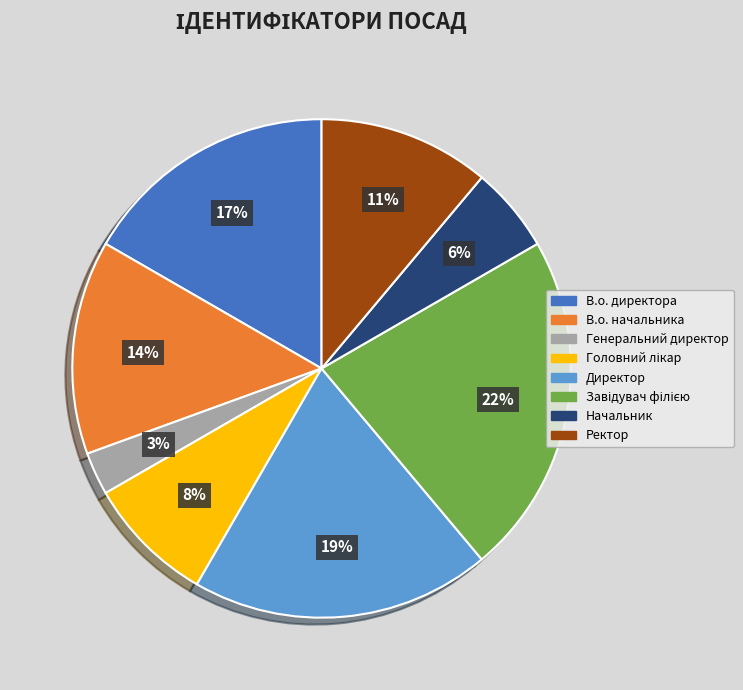

Between Генеральний директор and Начальник, which is larger?

Начальник